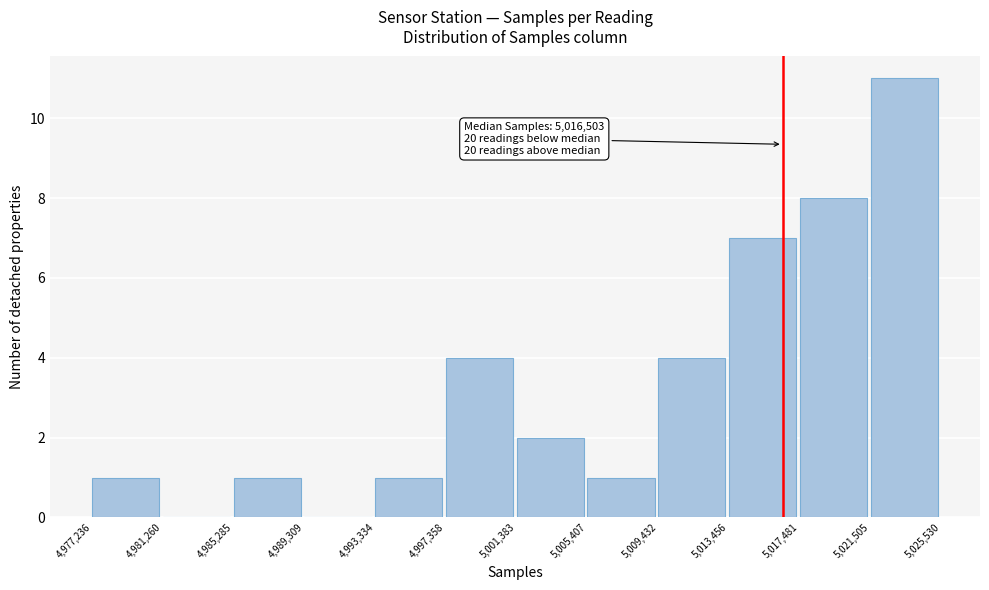

Which range on the x-axis has the tallest bar?

5,021,505 to 5,025,530